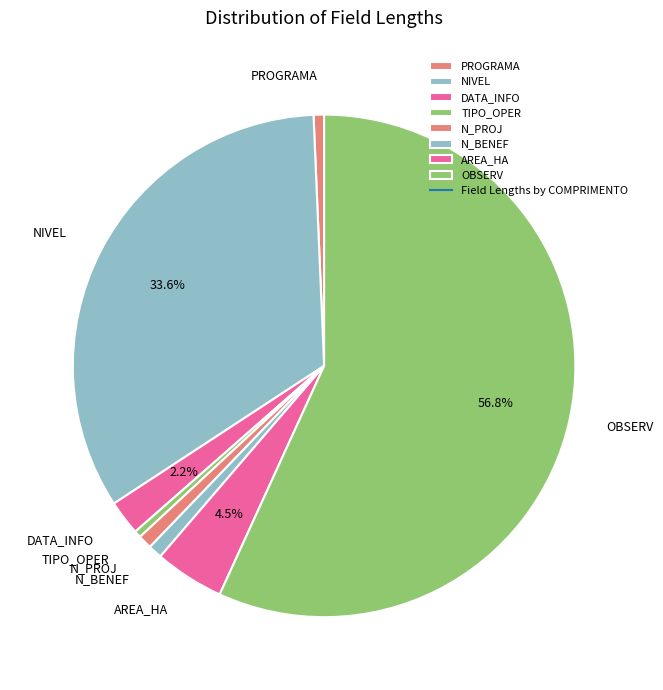

What is the largest slice in the pie chart?

OBSERV